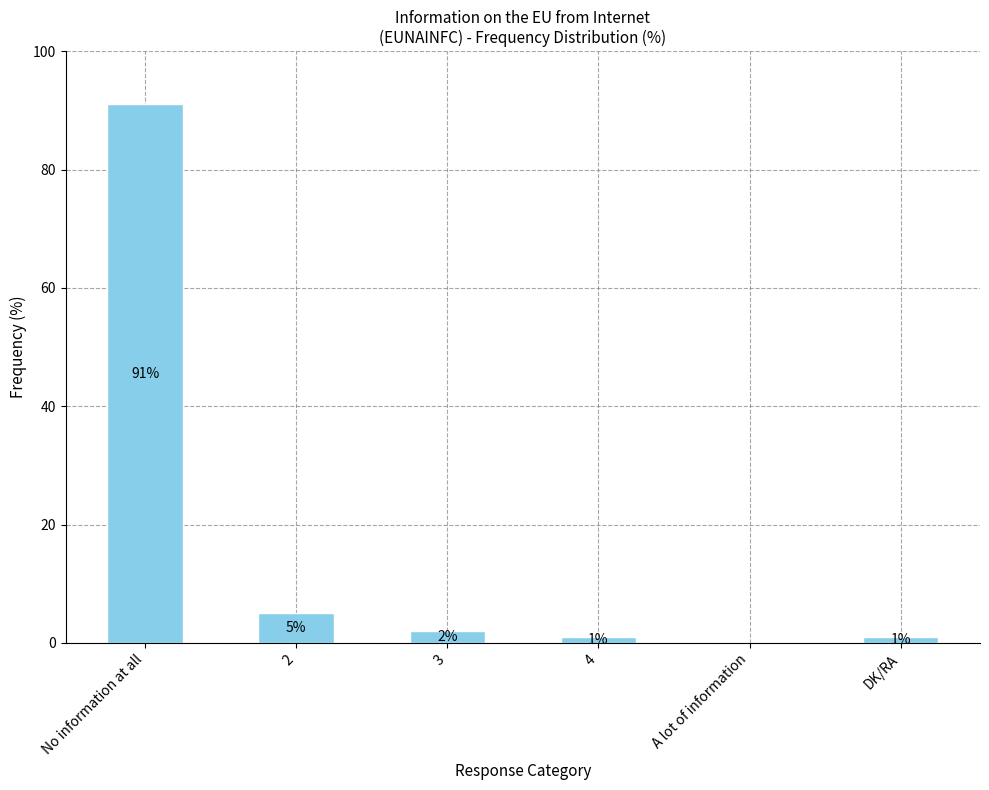

What is the change in value from No information at all to DK/RA?

-90